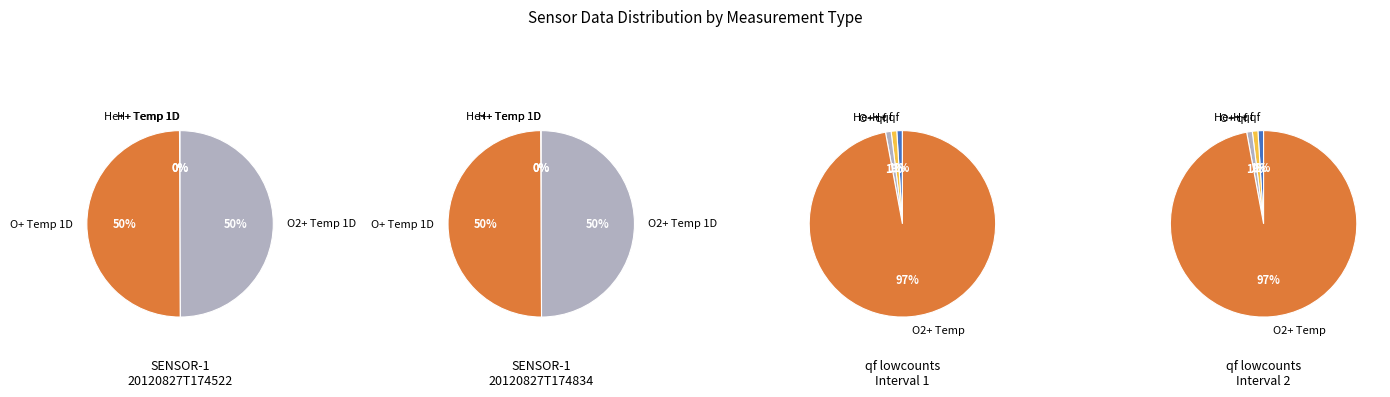

To the nearest percent, what is the average slice percentage?

14%